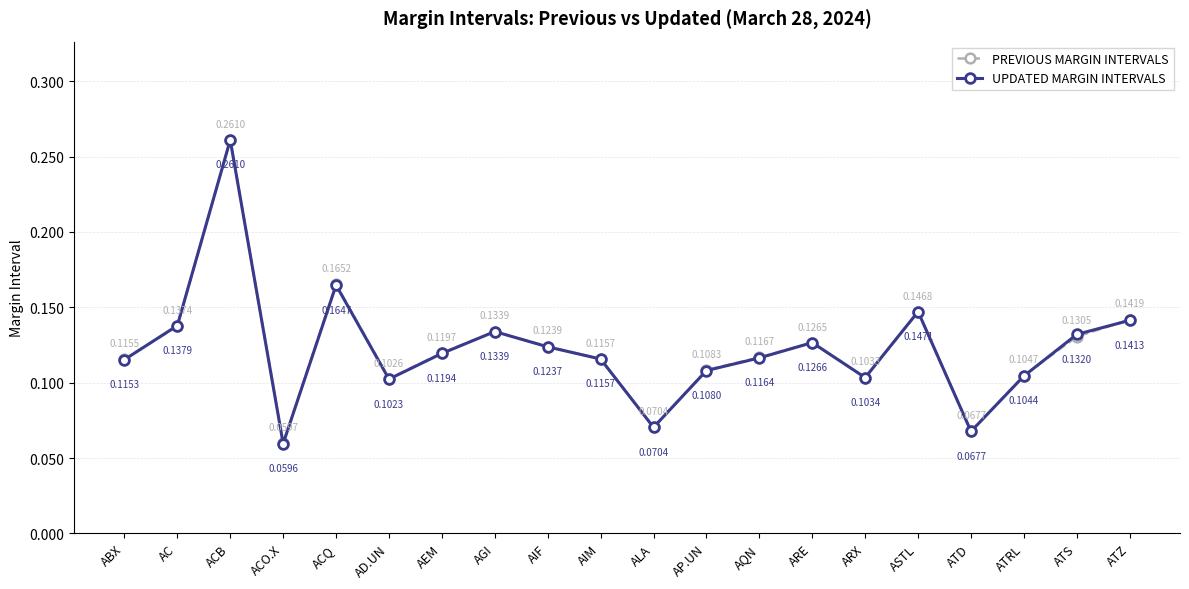

Which series changed the most between AQN and ATD?

PREVIOUS MARGIN INTERVALS